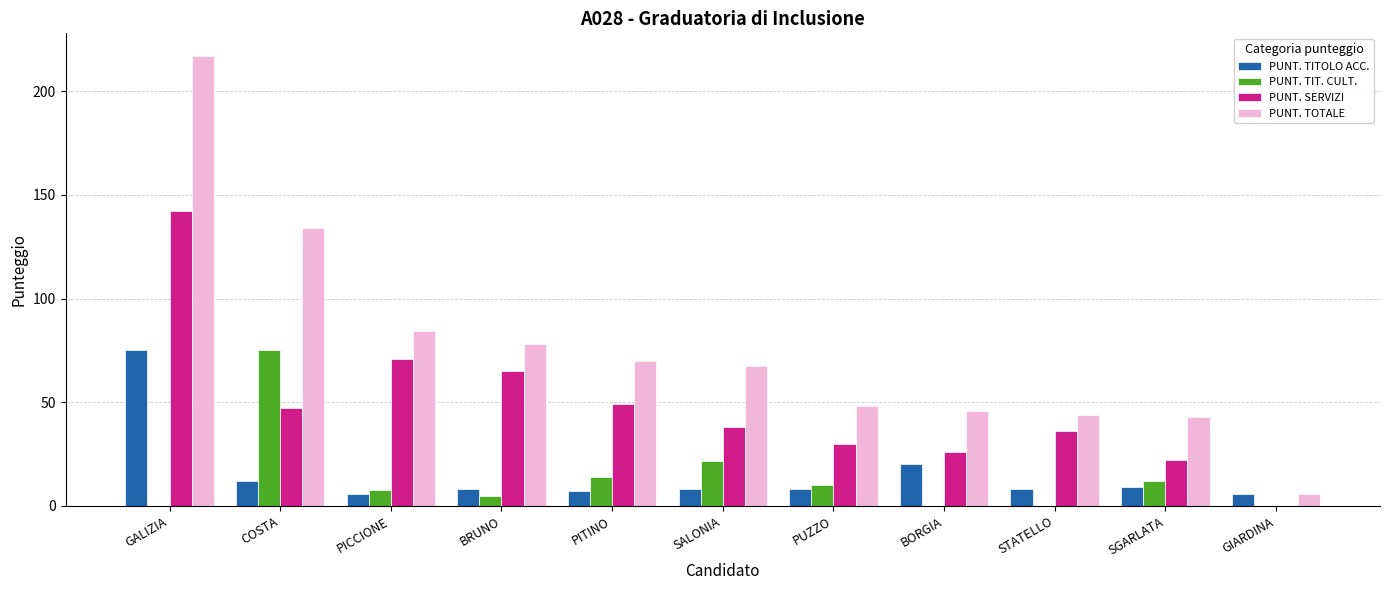

What is the highest value of the PUNT. SERVIZI series?

142.0